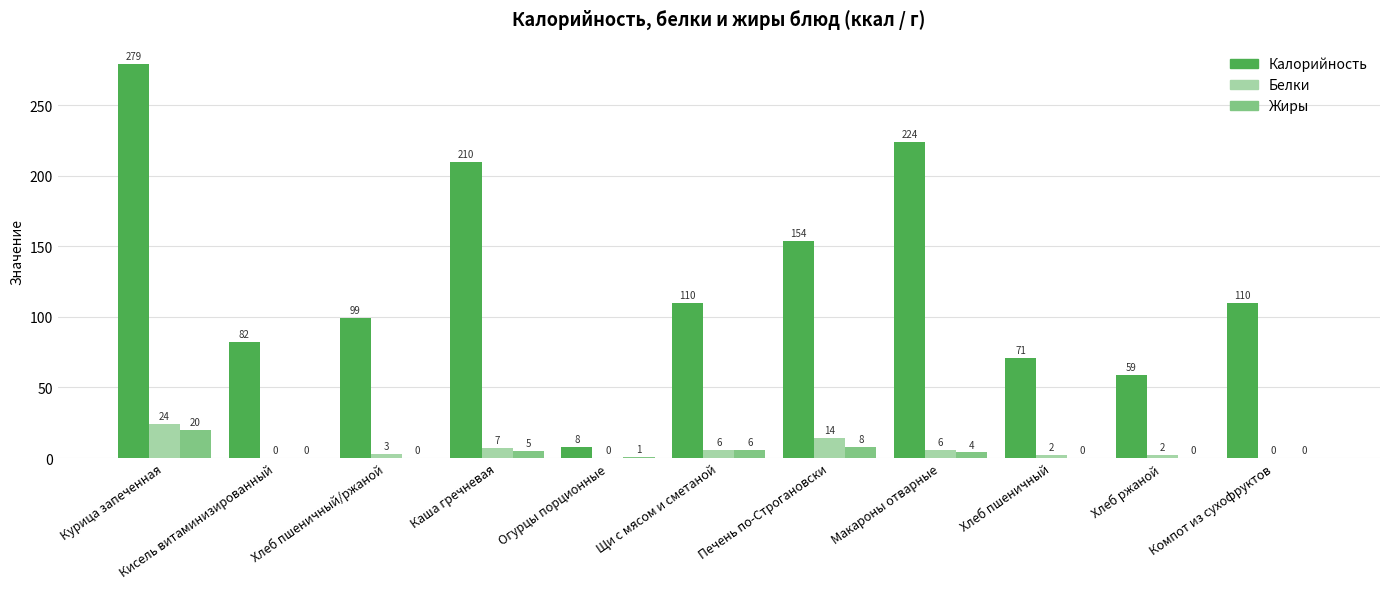

How many positive values does the Жиры series have?

6